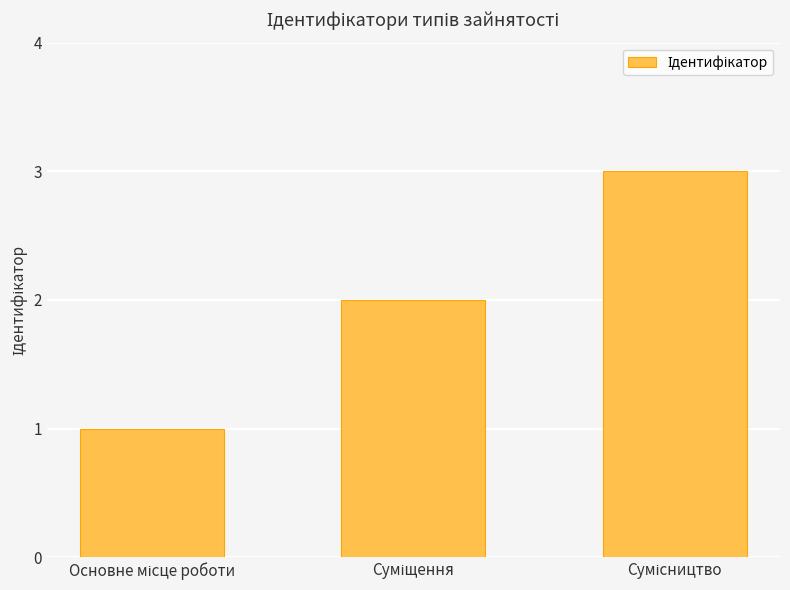

How many values are below 2?

1